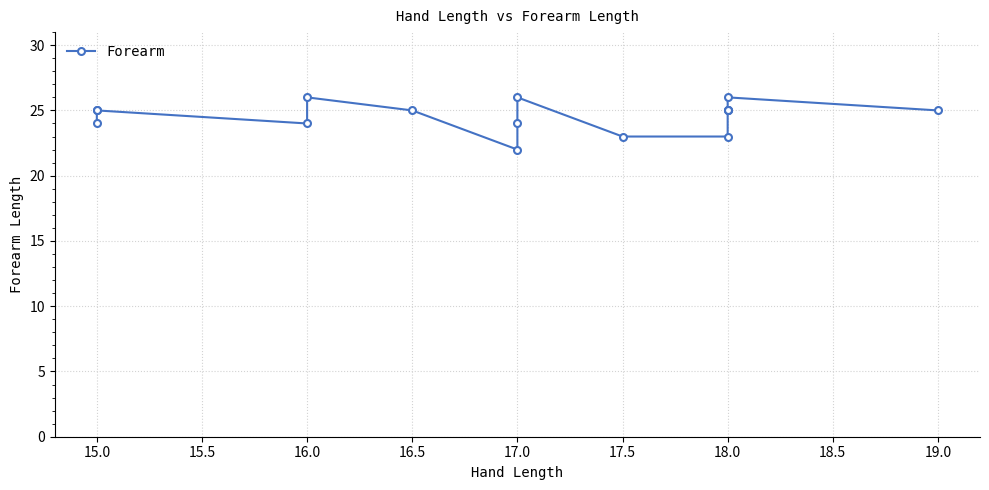

What is the change in value from 15.0 to 16.0?

-1